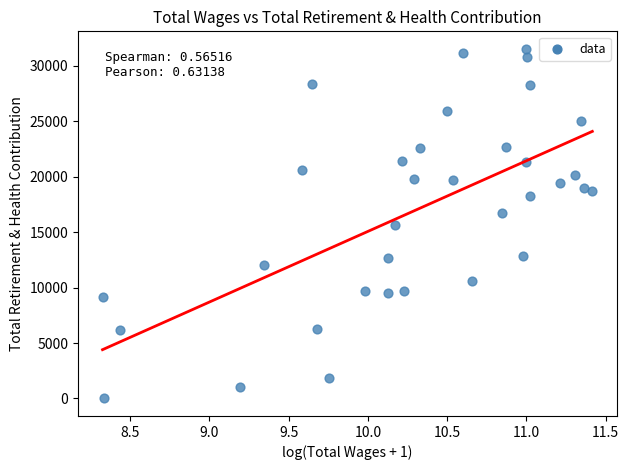

What is the range of Y values (max minus min)?

31525